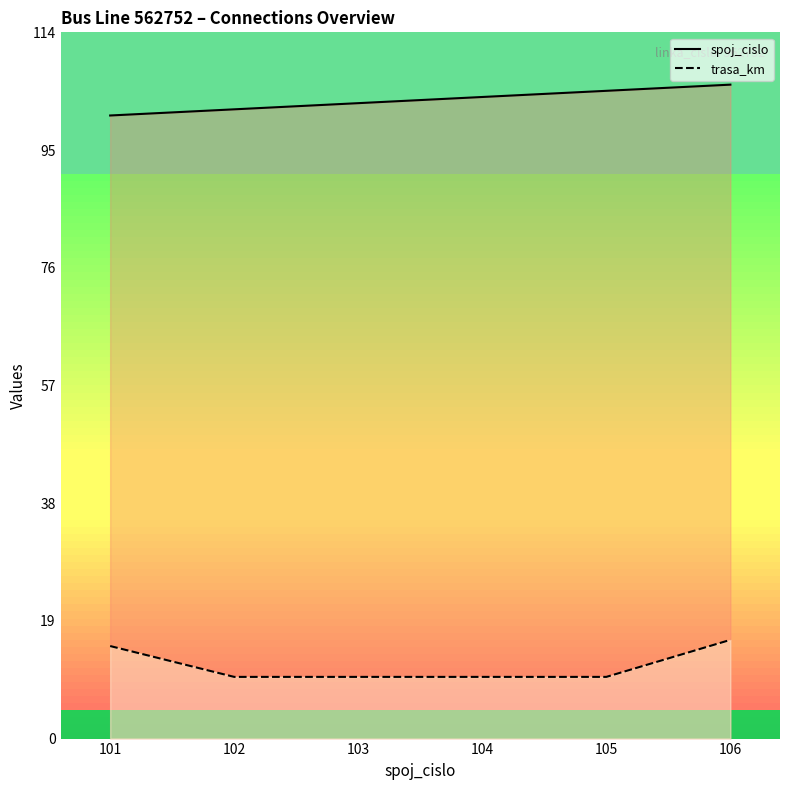

What is the difference between the highest and lowest values at 103?

93